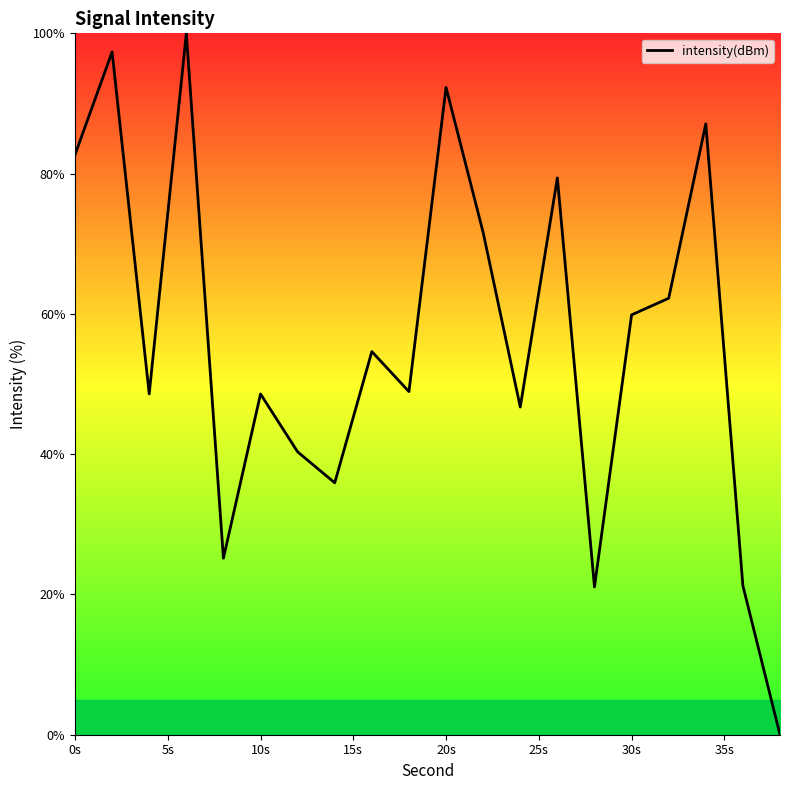

What is the difference between the maximum and minimum values?

100.0